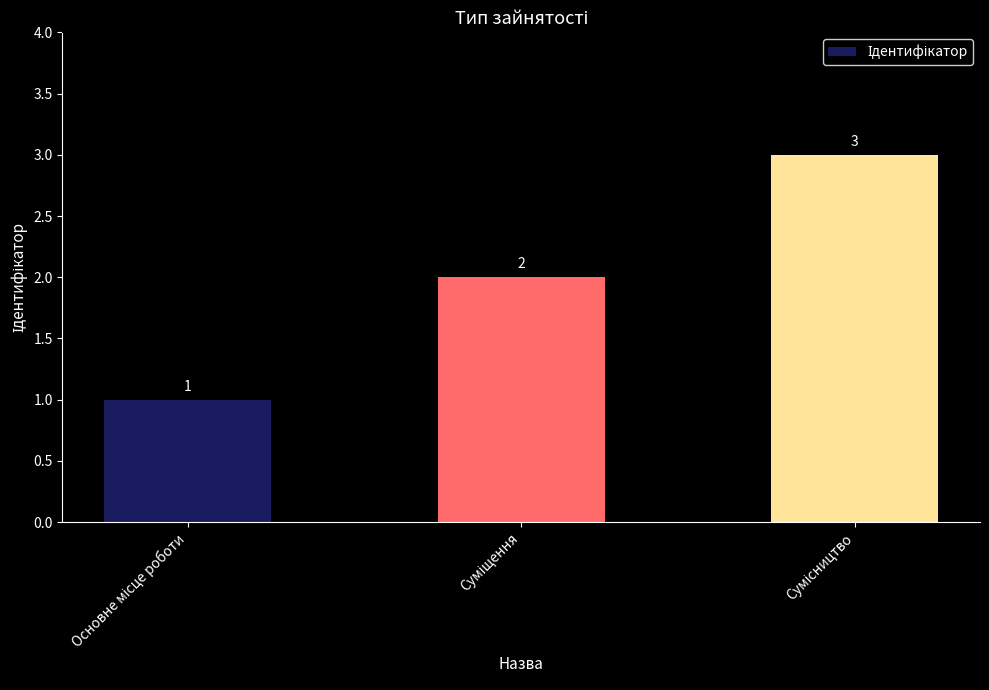

What is the sum of all values?

6